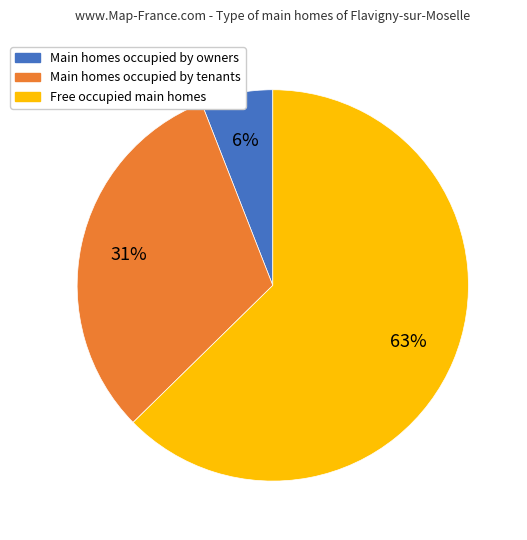

To the nearest percent, what is the difference between the largest and smallest slice percentages?

57%